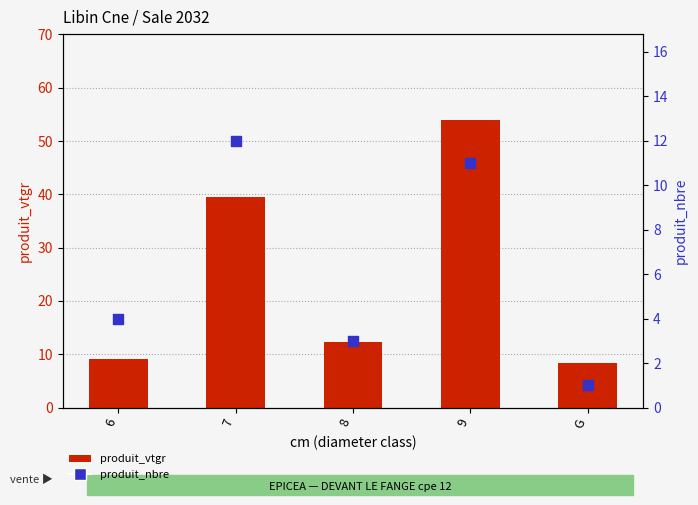

Which series reaches the maximum Y coordinate?

produit_vtgr